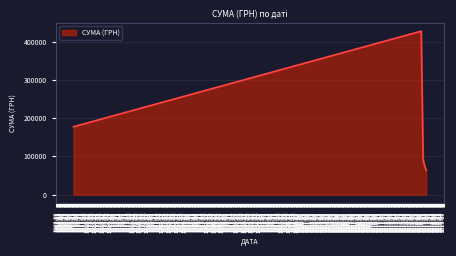

How many lines are shown in the chart?

1